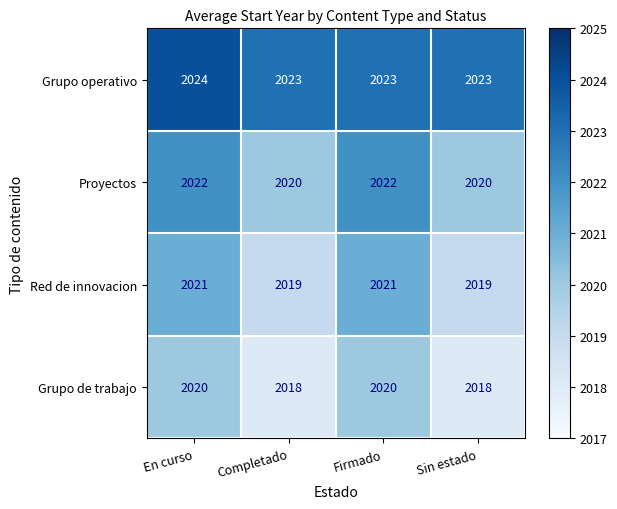

List the series in order of their peak value, lowest first.

Grupo de trabajo, Red de innovacion, Proyectos, Grupo operativo